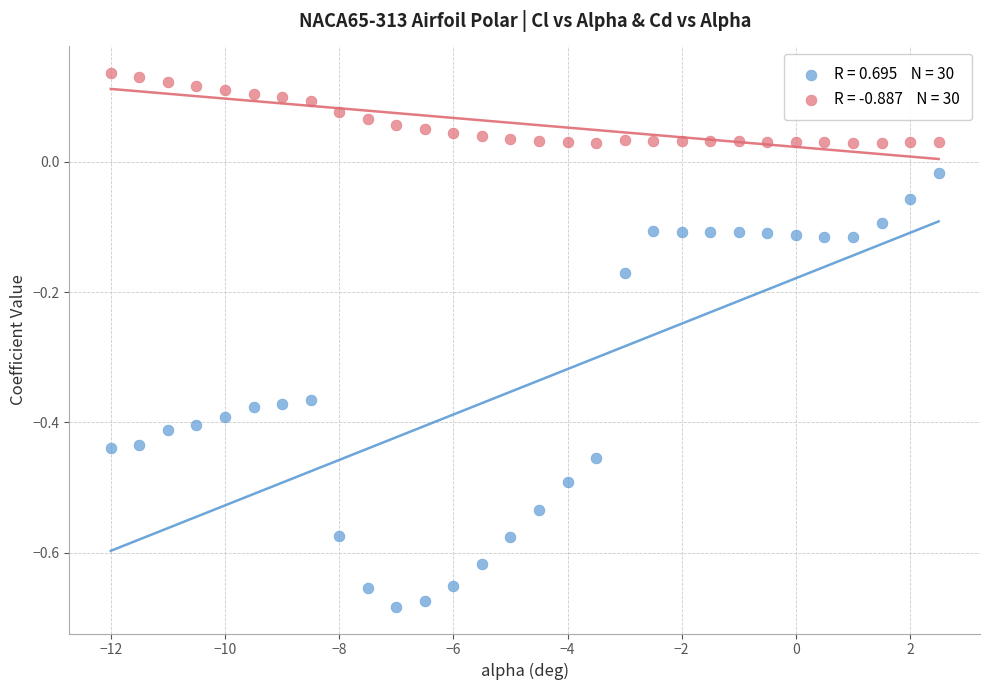

Across all data points, what is the range of X values (max minus min)?

14.5